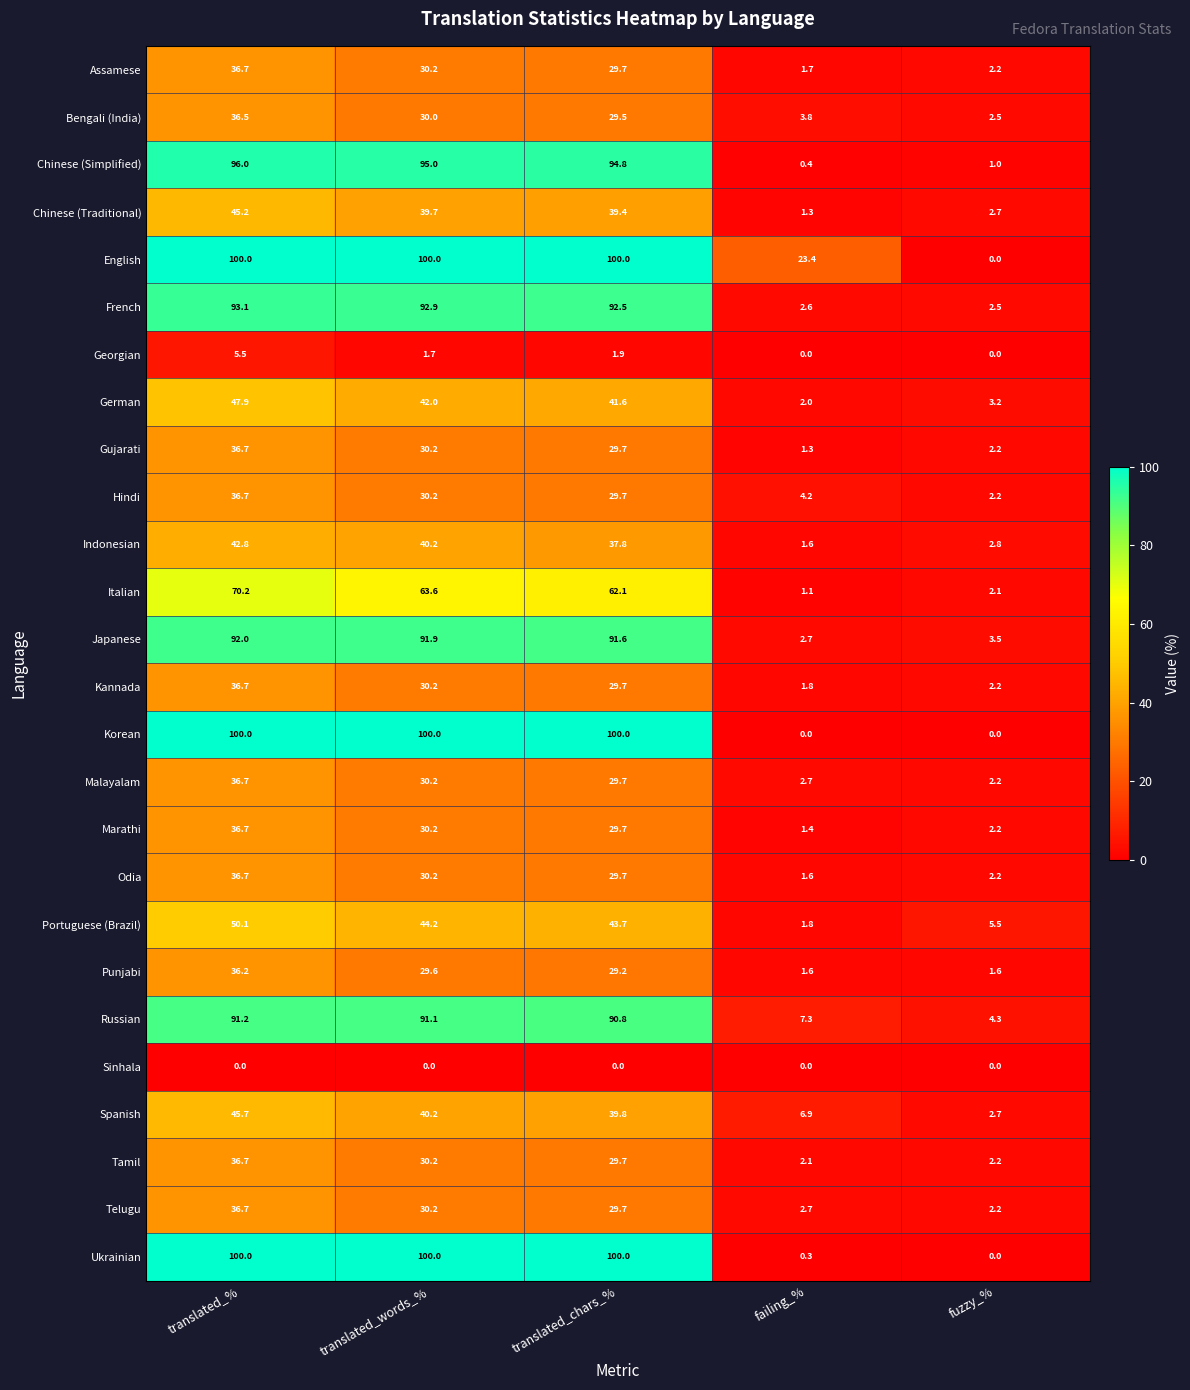

Where does the Malayalam series first go above 29?

translated_%